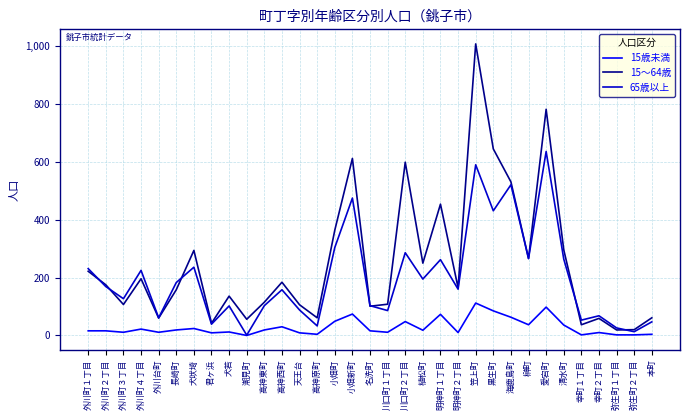

At 小畑新町, list the series in order from largest to smallest.

15～64歳, 65歳以上, 15歳未満